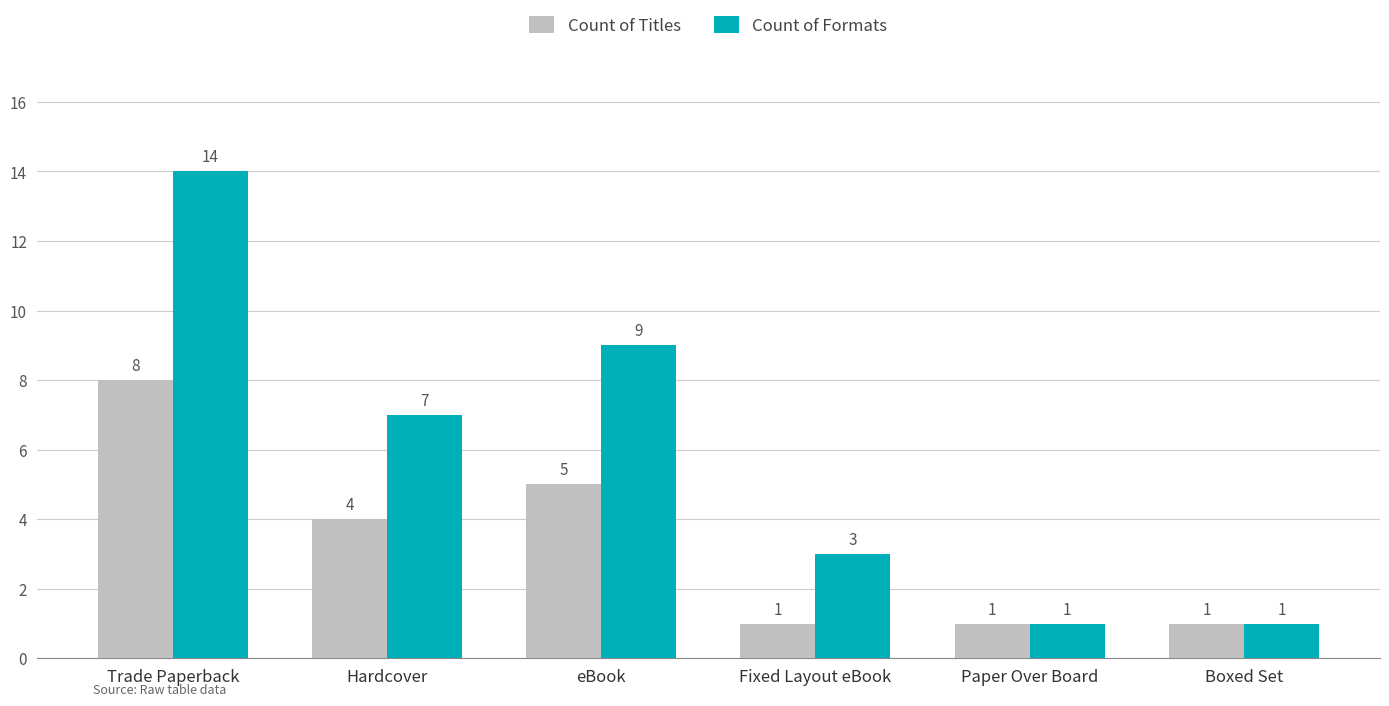

What is the spread (max minus min) of values at Hardcover?

3